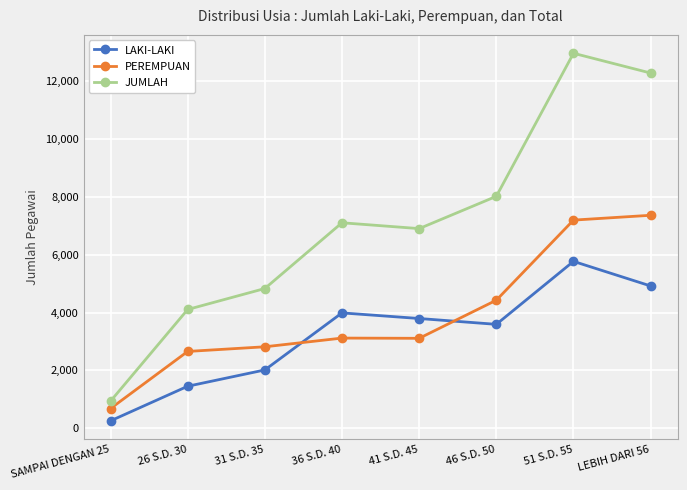

True or false: JUMLAH and LAKI-LAKI intersect in this chart.

False